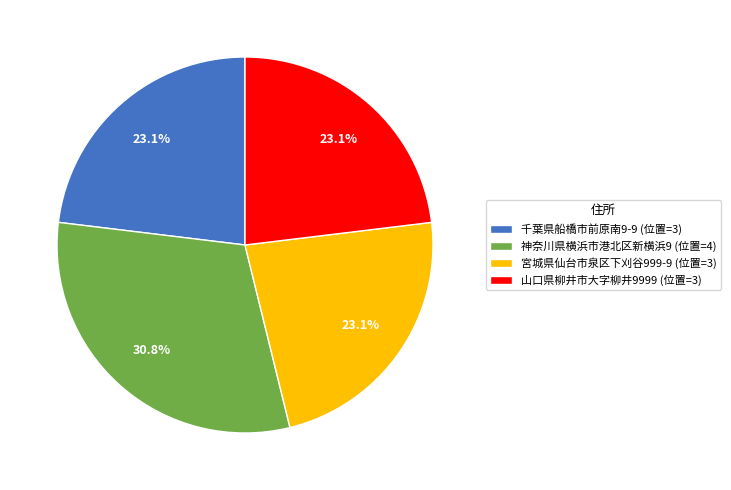

Approximately how many times larger is the value at 山口県柳井市大字柳井9999 compared to 千葉県船橋市前原南9-9?

1.0